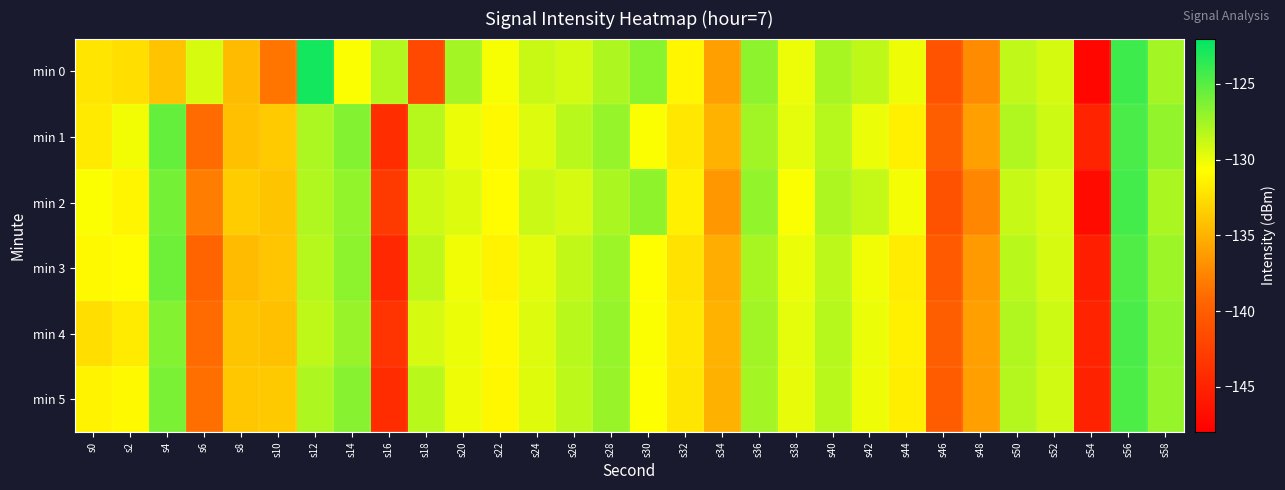

What is the minimum value shown in the chart?

-147.4